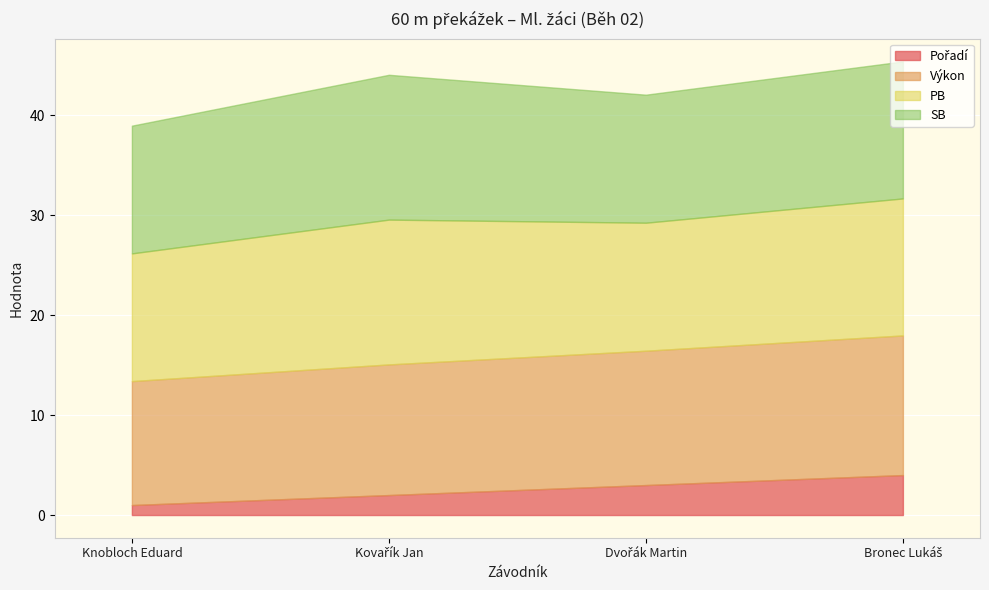

What is the label of the 2nd point from the left?

Kovařík Jan